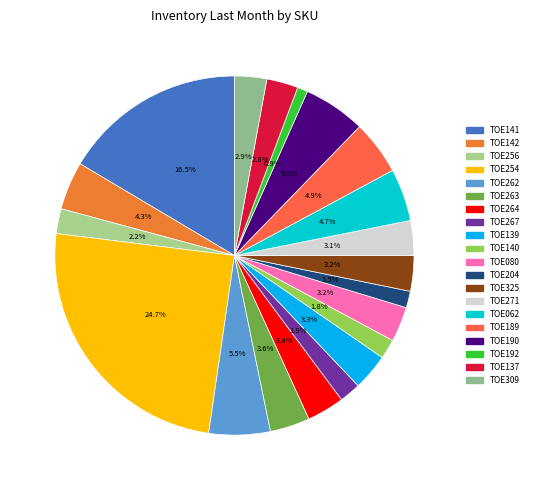

To the nearest percent, what is the difference between the TOE137 and TOE204 slice percentages?

1%